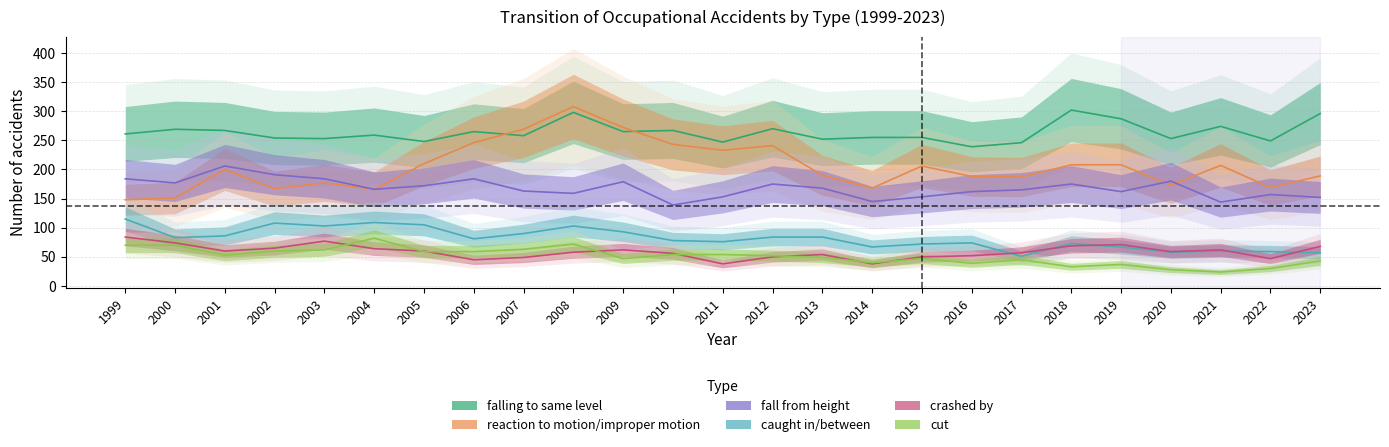

True or false: caught in/between has more than 1 interior local peaks.

True